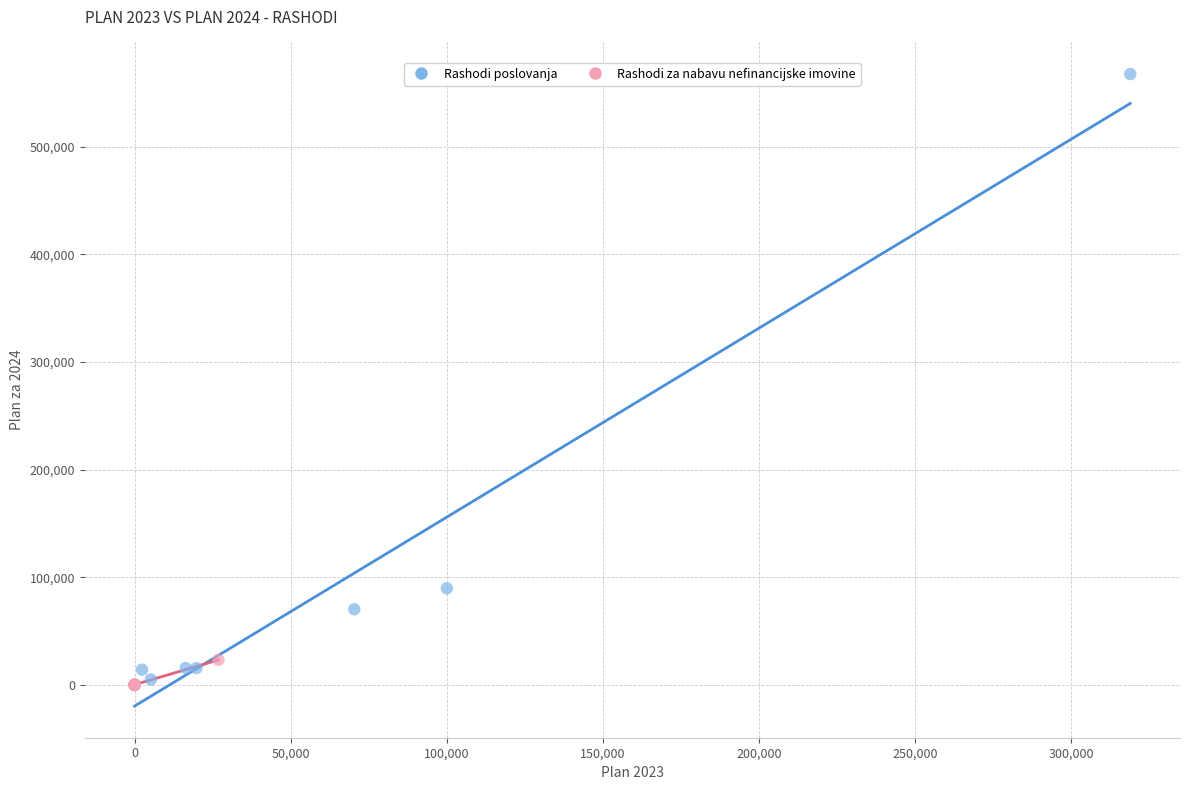

Which series has the widest spread of Y values?

Rashodi poslovanja